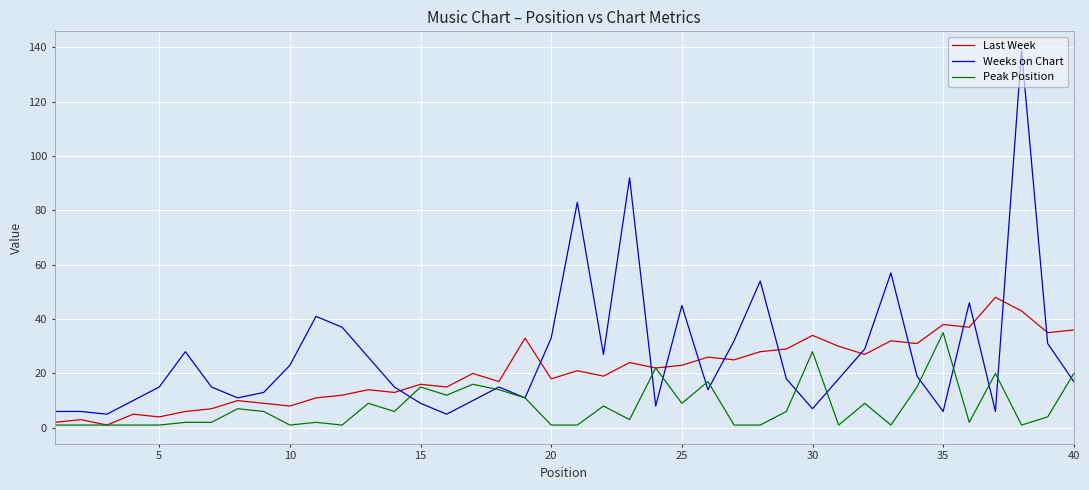

What is the greatest value displayed?

139